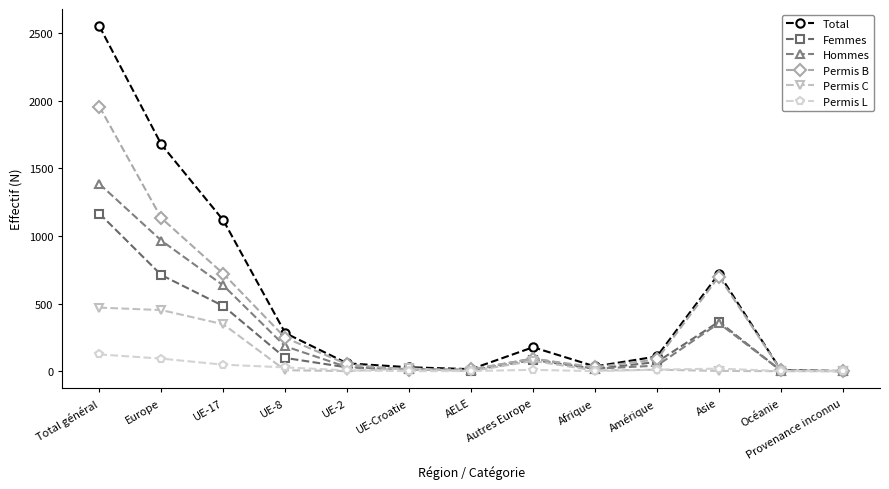

Which series has the largest total across all categories?

Total